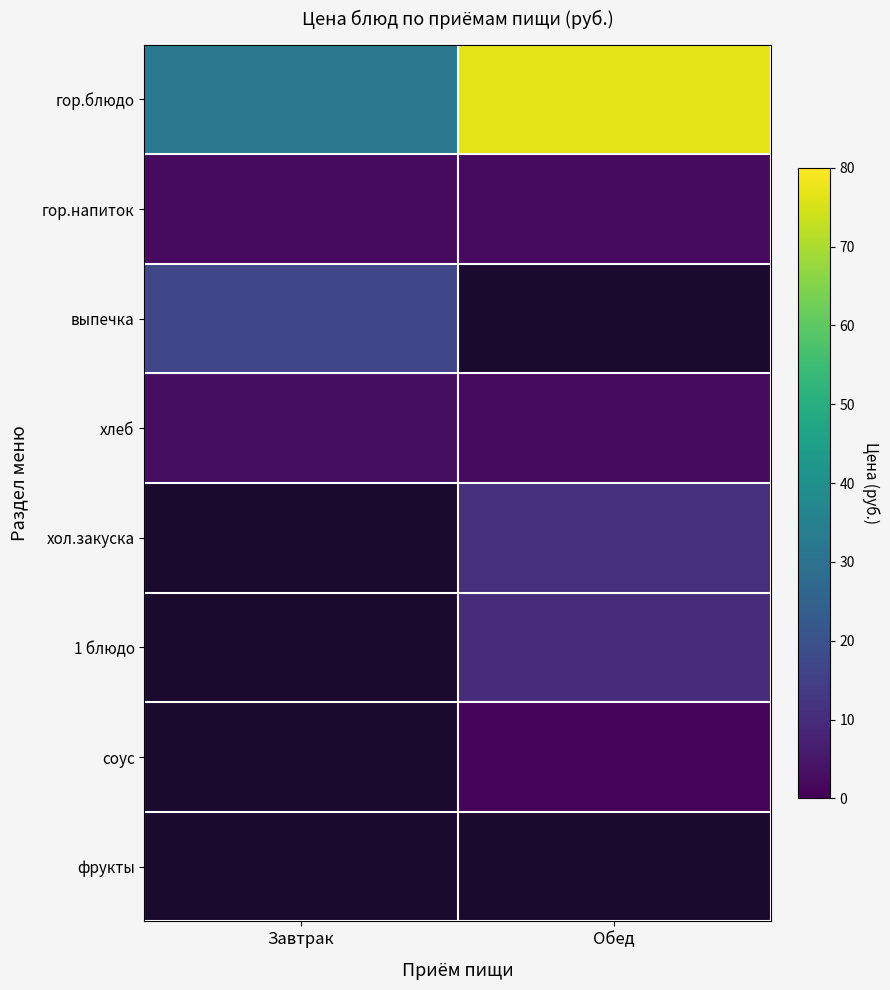

What is the average value of the хлеб series?

2.6